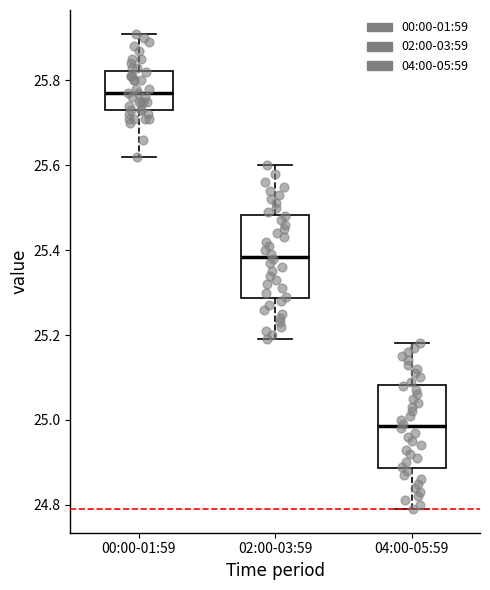

Reading left to right, read every box against the y-axis: the position of its median line, the range the box covers, and the ends of its whiskers. The values are not printed on the chart, so give them approximately, as read against the axis.

00:00-01:59: median 25.78, box 25.74 to 25.82, whiskers 25.62 to 25.92
02:00-03:59: median 25.38, box 25.28 to 25.48, whiskers 25.20 to 25.60
04:00-05:59: median 24.98, box 24.88 to 25.08, whiskers 24.80 to 25.18